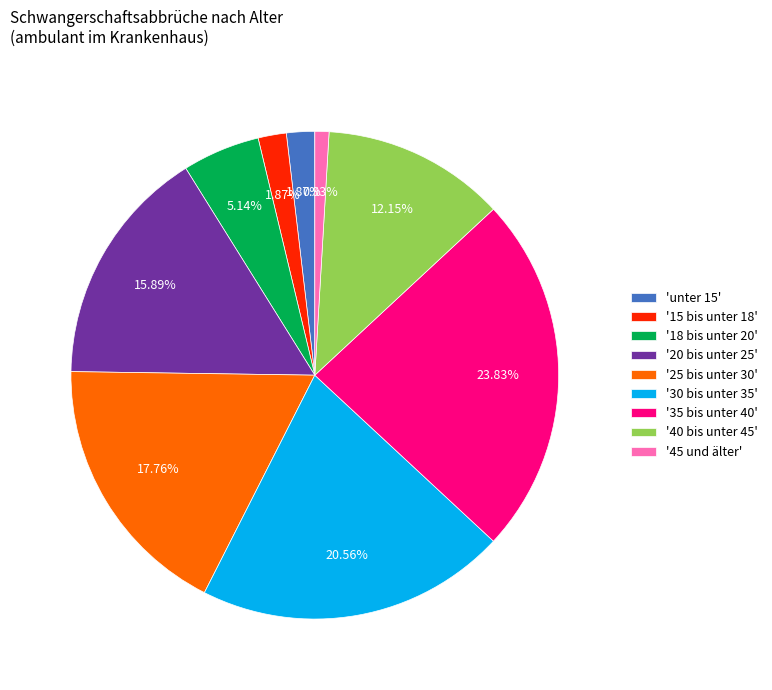

To the nearest percent, what is the average slice percentage?

11%